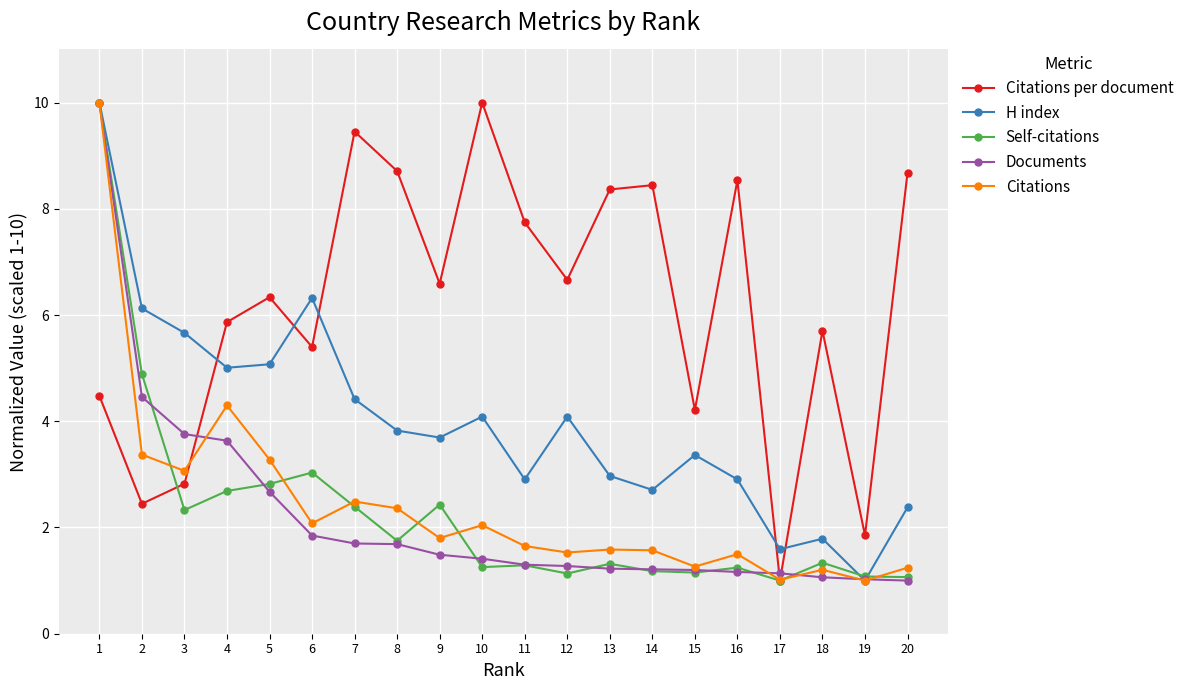

Where do Citations per document and Citations first cross each other?

3 and 4